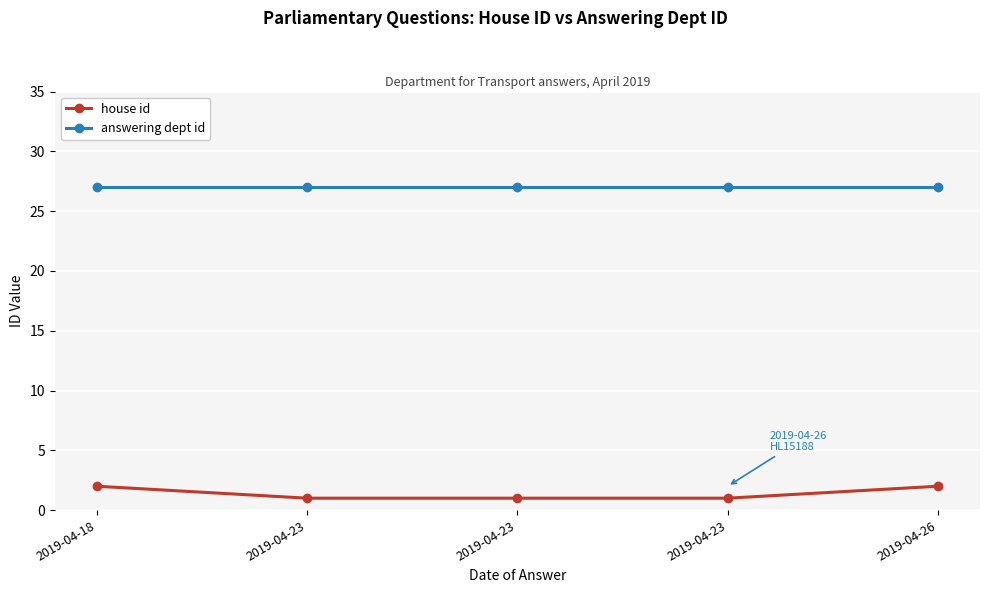

List the series in order of their overall mean, lowest first.

house id, answering dept id